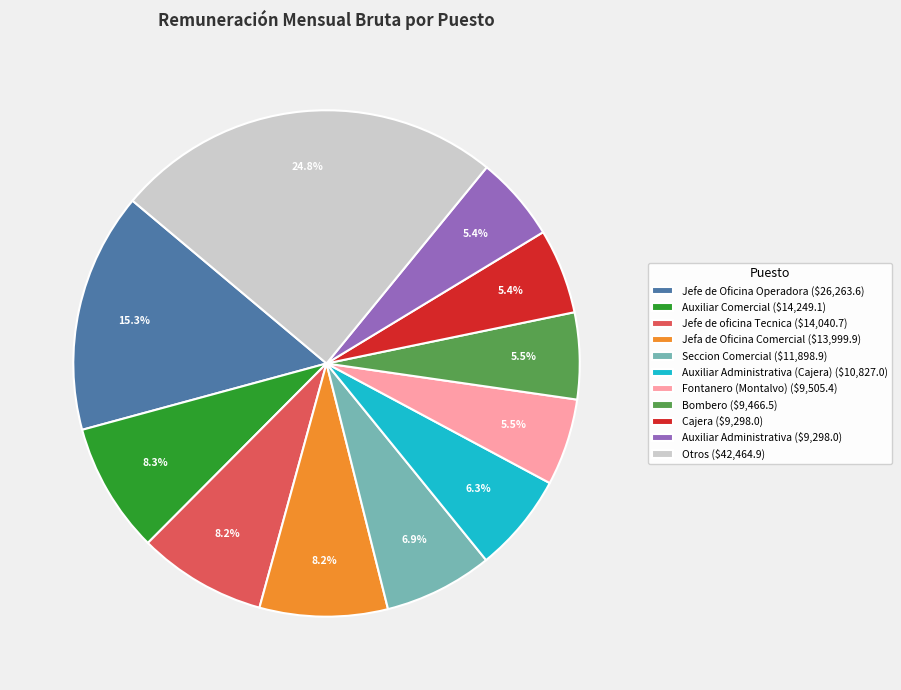

Does Otros ($42,464.9) represent more than half of the total?

No